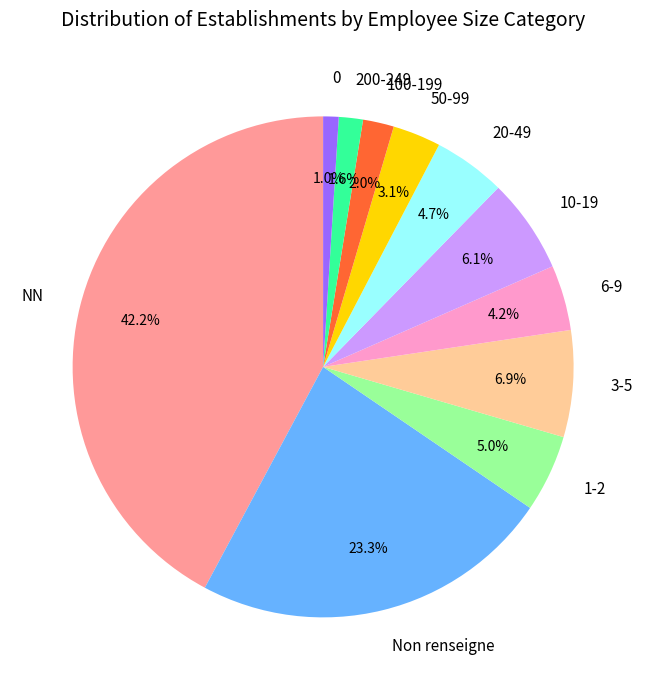

How many segments does this pie chart have?

11